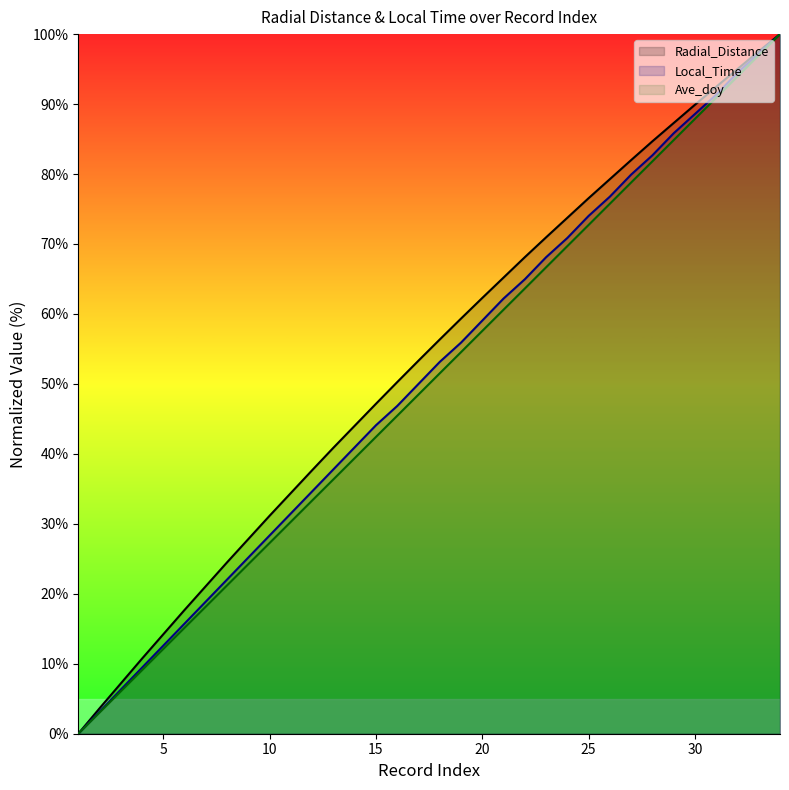

True or false: Radial_Distance and Local_Time cross at least once.

False